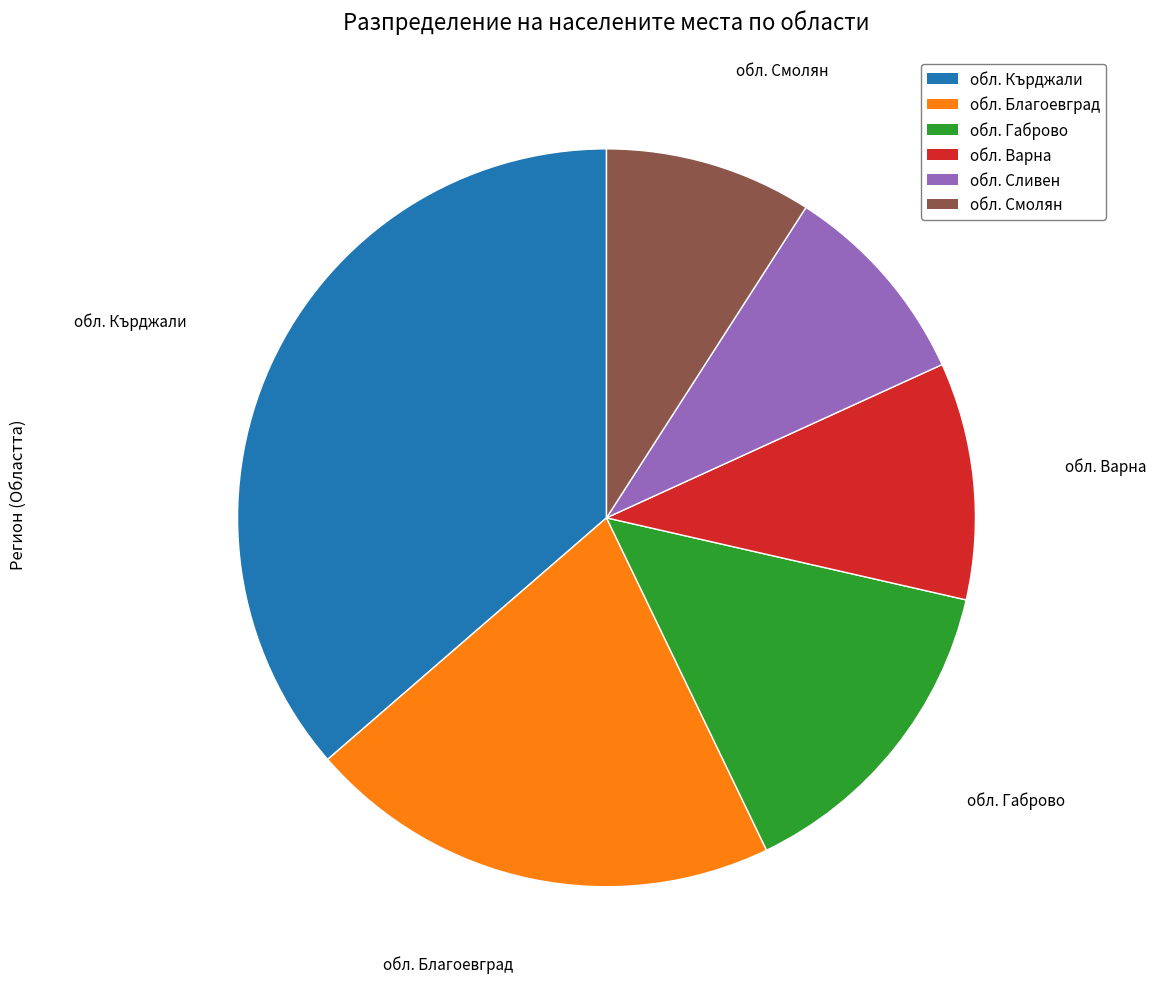

Is there any slice that represents more than half of the pie?

No